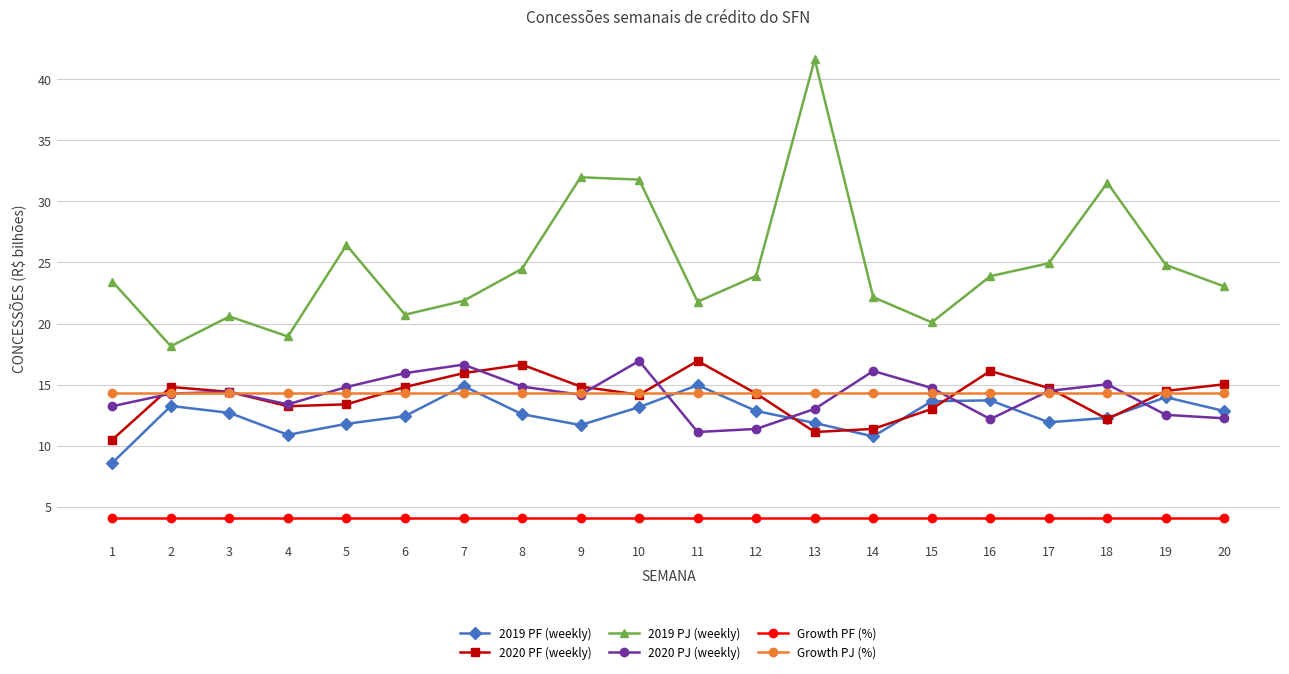

What value does the 2020 PJ (weekly) series have at 11?

11.1